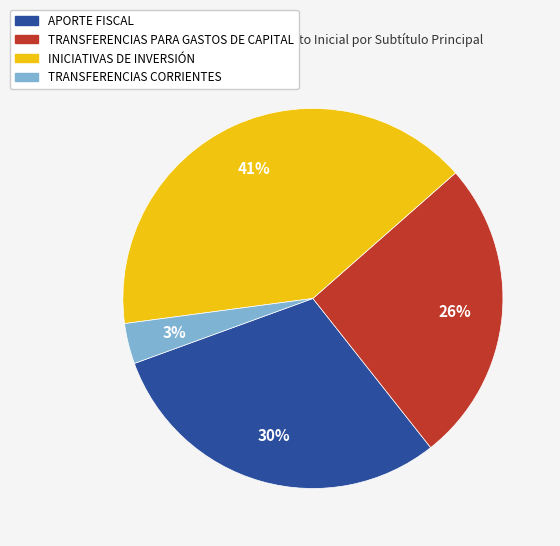

To the nearest percent, what is the combined percentage of INICIATIVAS DE INVERSIÓN and APORTE FISCAL?

71%